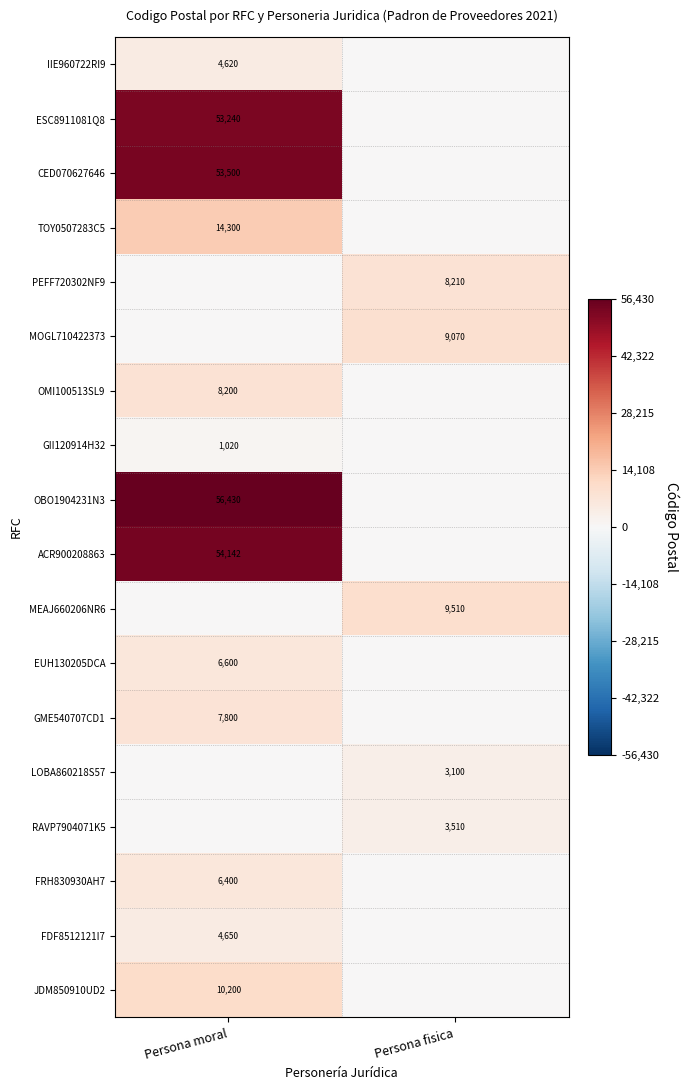

What is the total value across all series at Persona moral?

281102